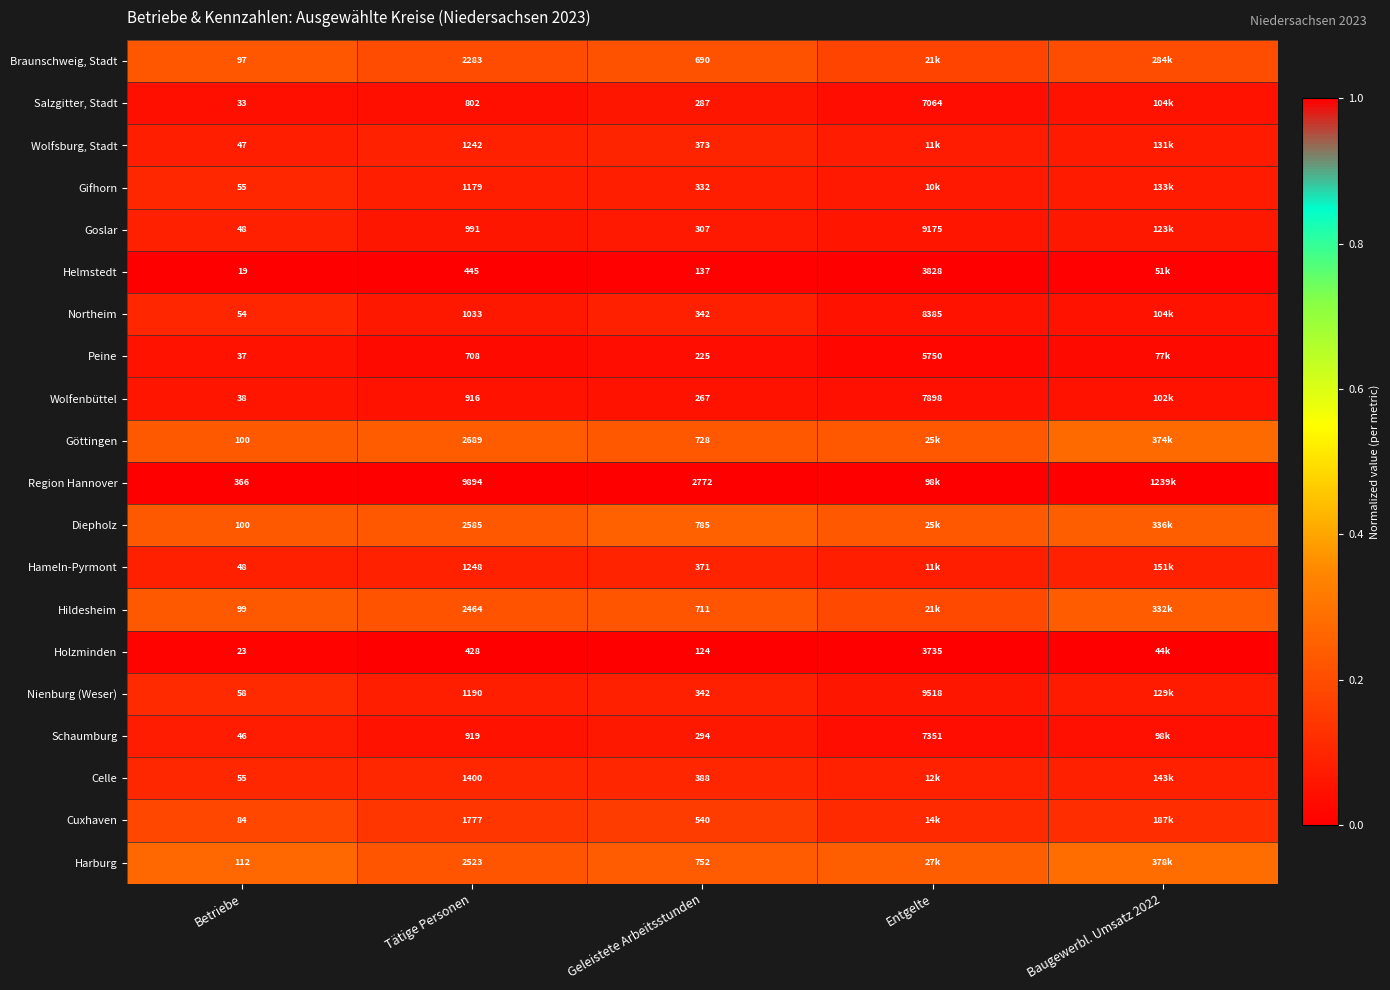

Which category has the lowest value across all series?

Betriebe